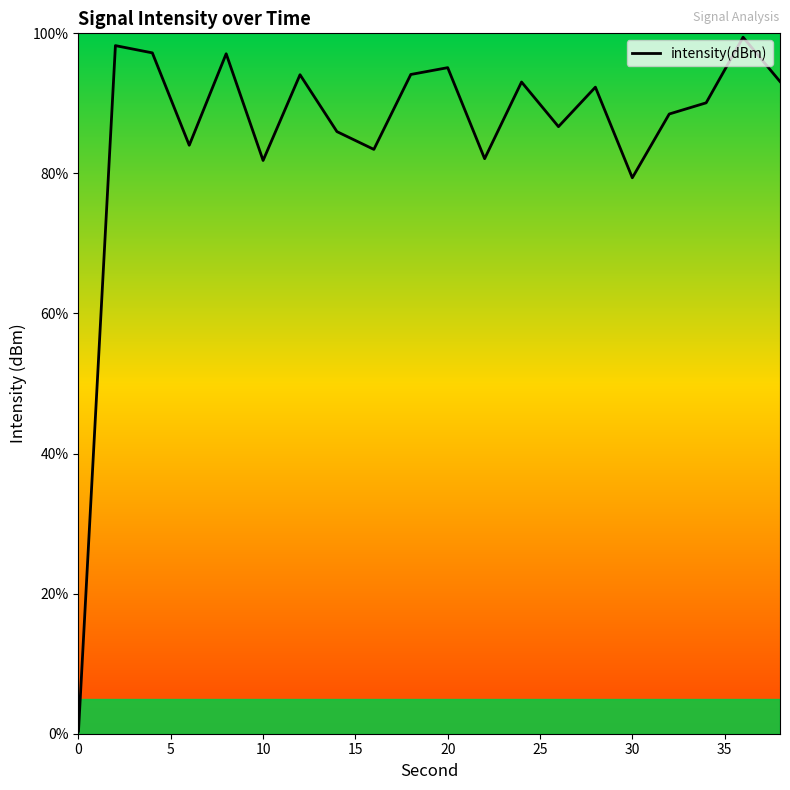

What is the greatest value displayed?

99.4